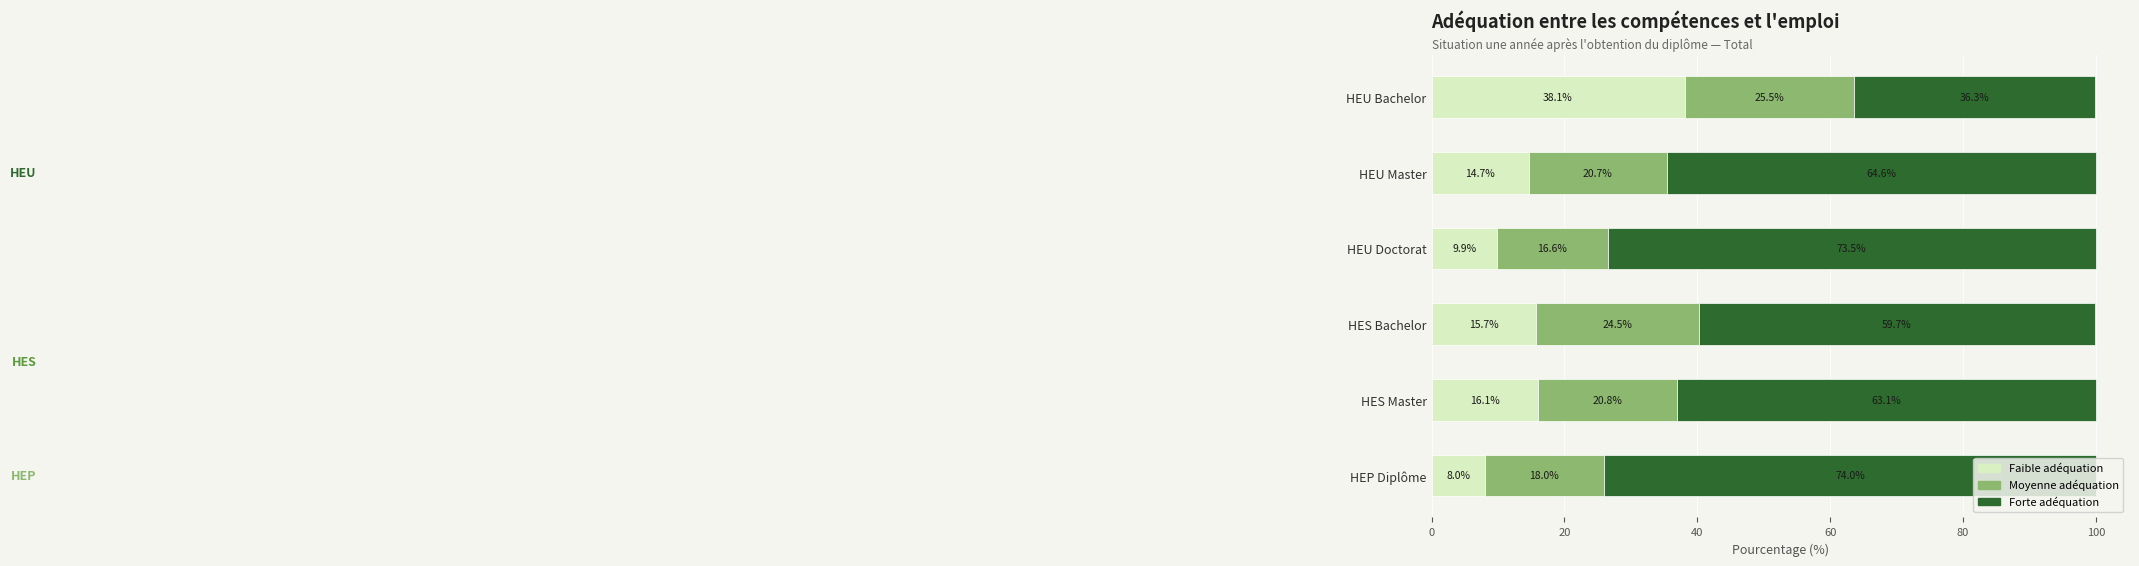

What are all the series names shown in the legend?

Faible adéquation, Moyenne adéquation, Forte adéquation